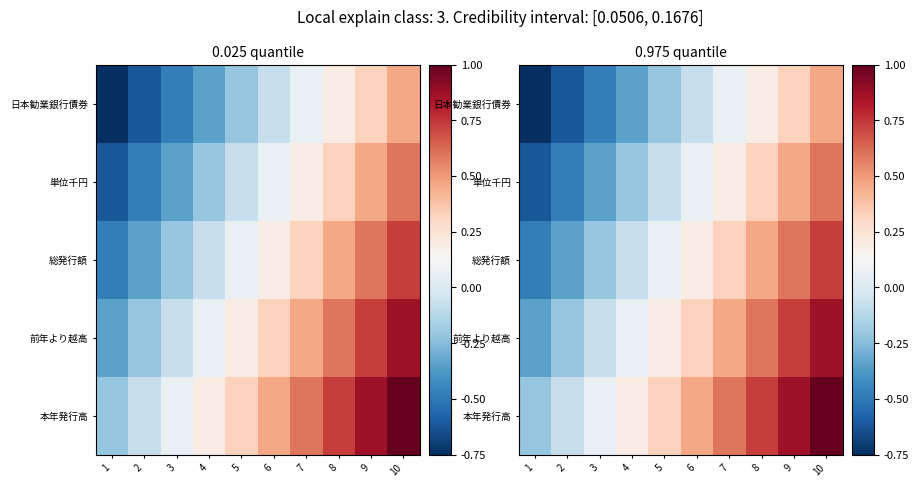

What is the difference between the highest and lowest values at 4?

0.5